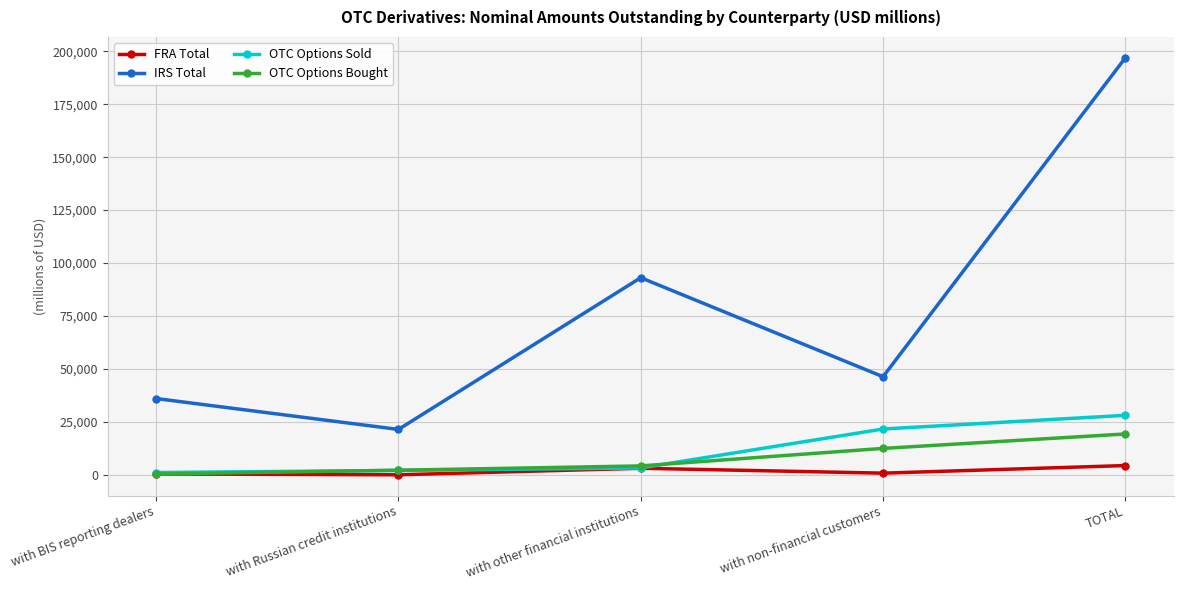

Where is IRS Total nearest to the value 109189?

with other financial institutions